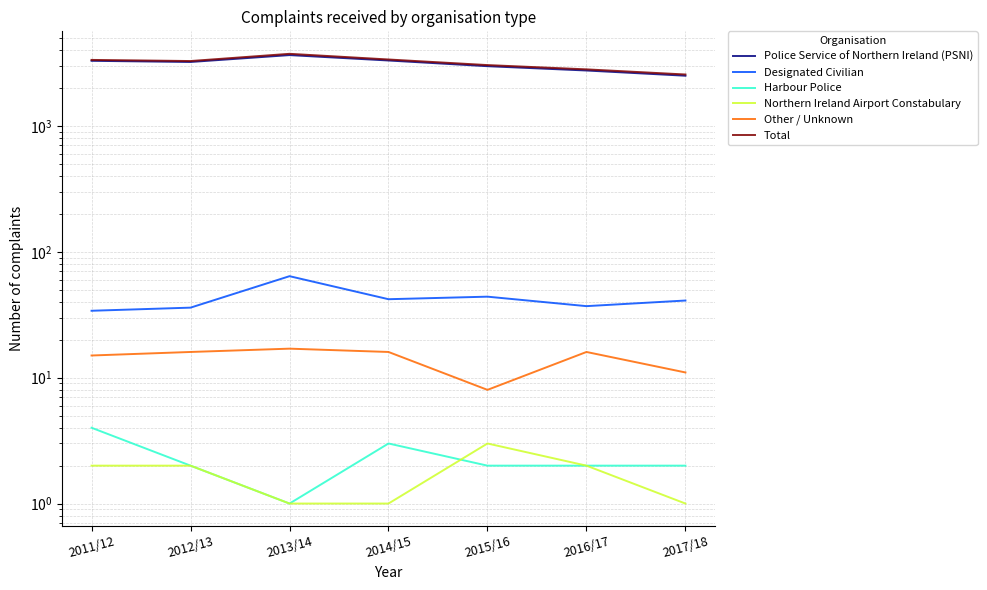

Where is the first local minimum for Police Service of Northern Ireland (PSNI)?

2012/13